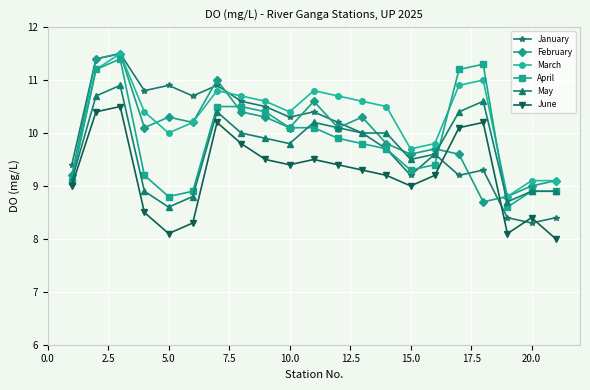

What is the minimum value for January?

8.3